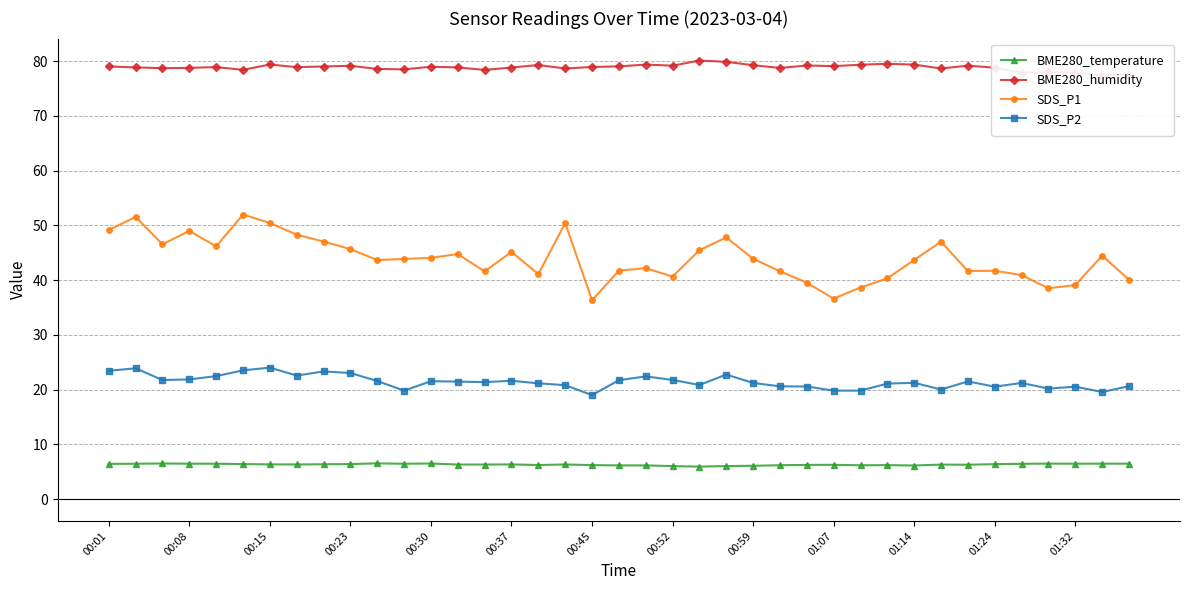

The value of SDS_P1 at 26 is 39.5. True or false?

True